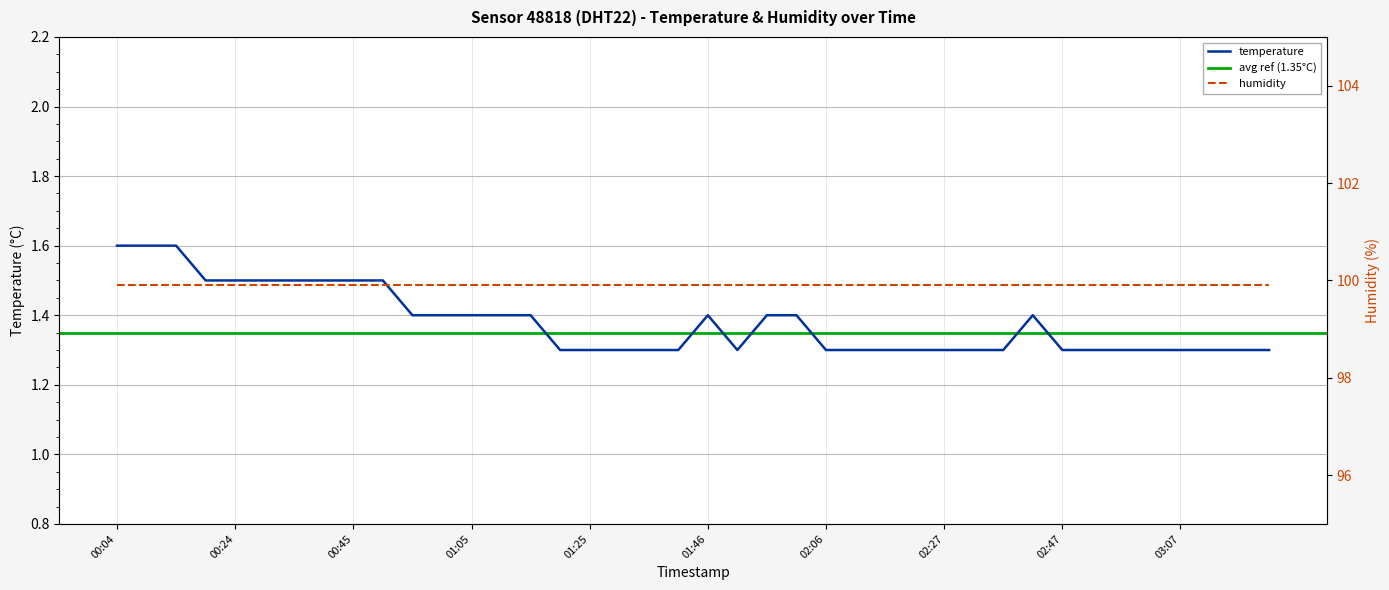

Reading right to left, list all the values displayed in this chart.

03:23=1.3	03:18=1.3	03:13=1.3	03:07=1.3	03:02=1.3	02:57=1.3	02:52=1.3	02:47=1.3	02:42=1.4	02:37=1.3	02:32=1.3	02:27=1.3	02:22=1.3	02:16=1.3	02:11=1.3	02:06=1.3	02:01=1.4	01:56=1.4	01:51=1.3	01:46=1.4	01:41=1.3	01:36=1.3	01:31=1.3	01:25=1.3	01:20=1.3	01:15=1.4	01:10=1.4	01:05=1.4	01:00=1.4	00:55=1.4	00:50=1.5	00:45=1.5	00:40=1.5	00:34=1.5	00:29=1.5	00:24=1.5	00:19=1.5	00:14=1.6	00:09=1.6	00:04=1.6